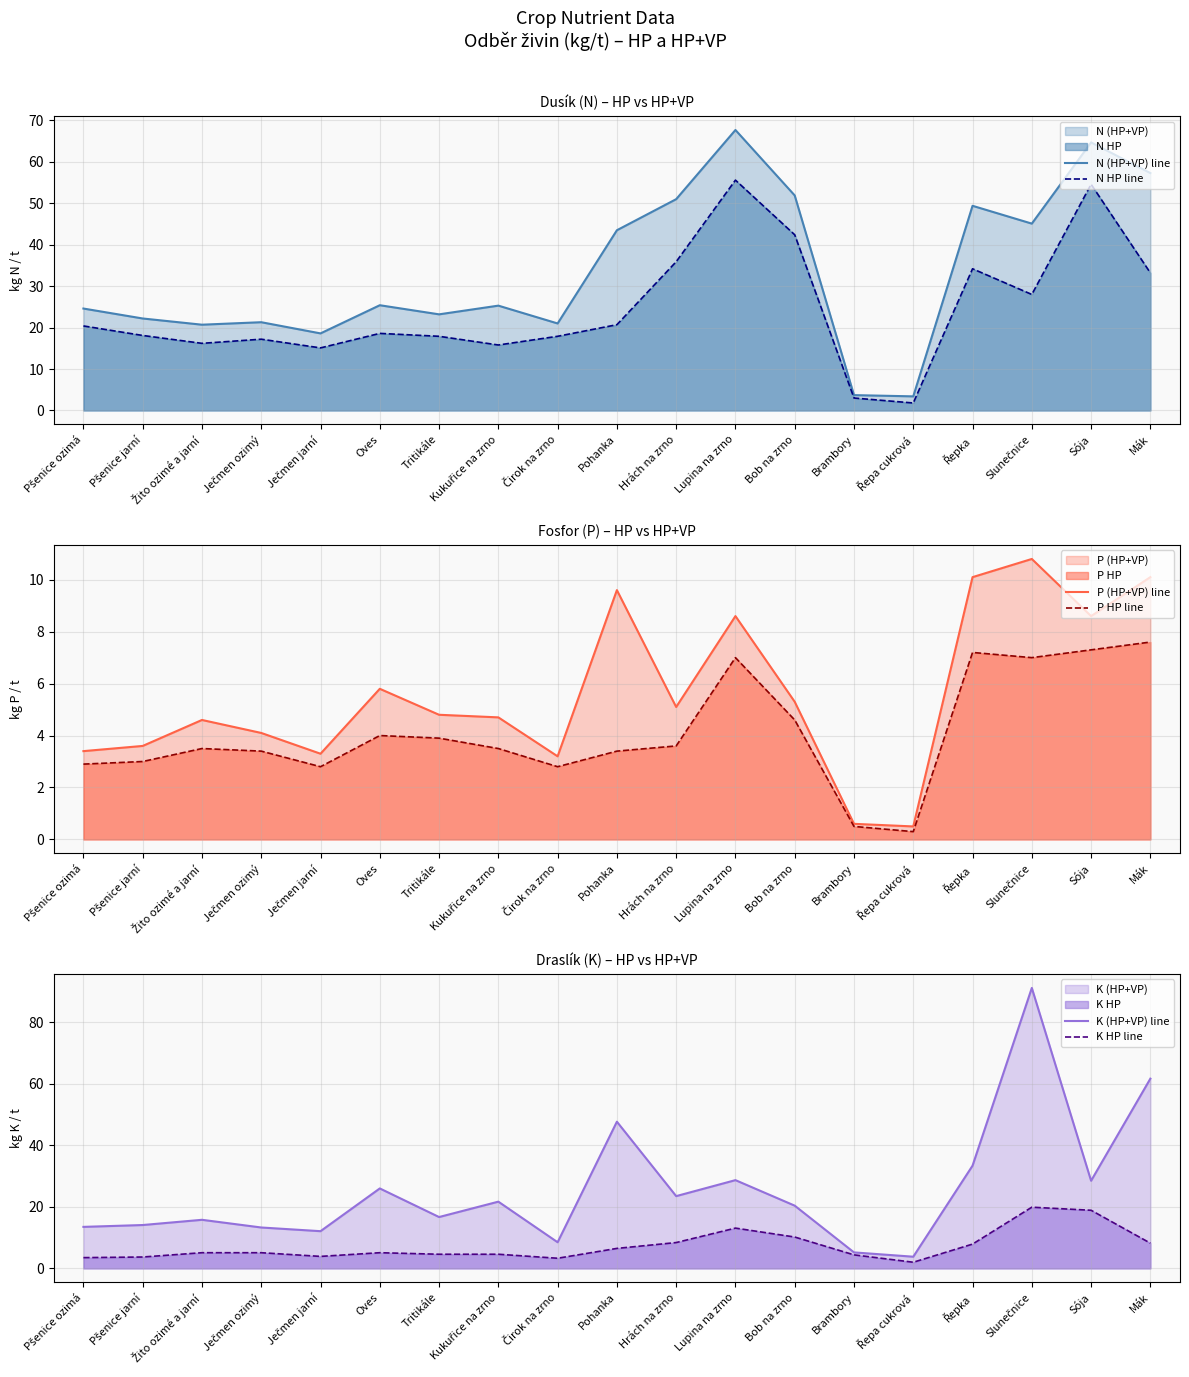

The N HP line series shows 42.4 at Bob na zrno. True or false?

True